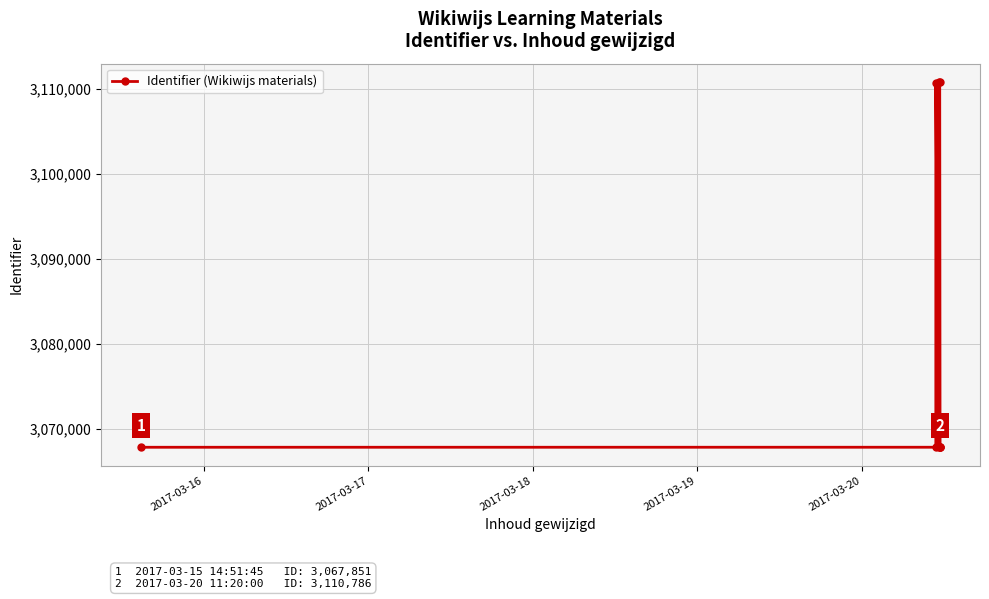

True or false: the data has more than 2 interior local peaks.

True